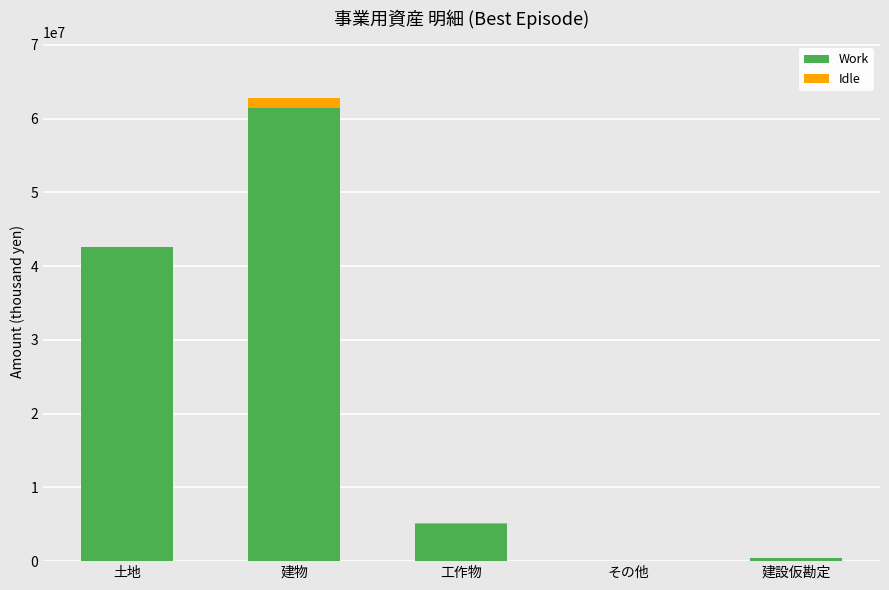

What is the sum of the Work values at 土地 and 工作物?

47599417